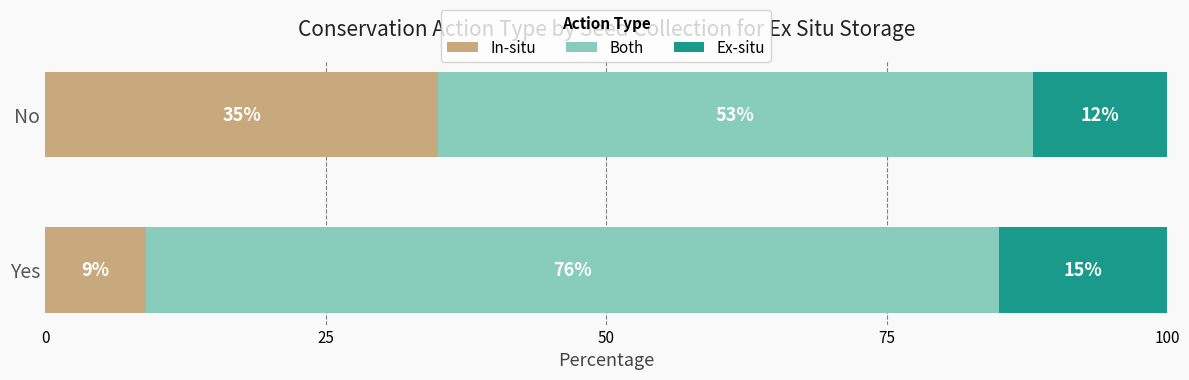

What is the average value of the In-situ series?

22